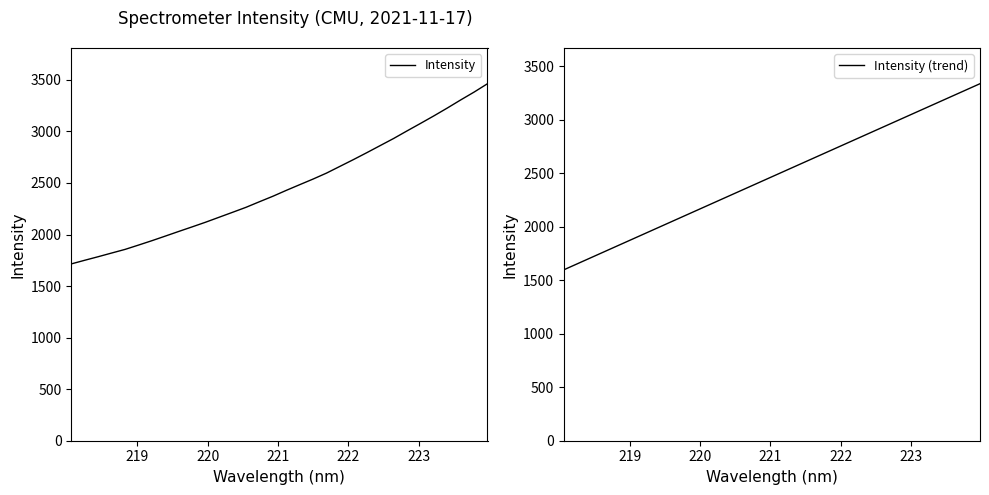

Is this an area chart (filled region under the line)?

No